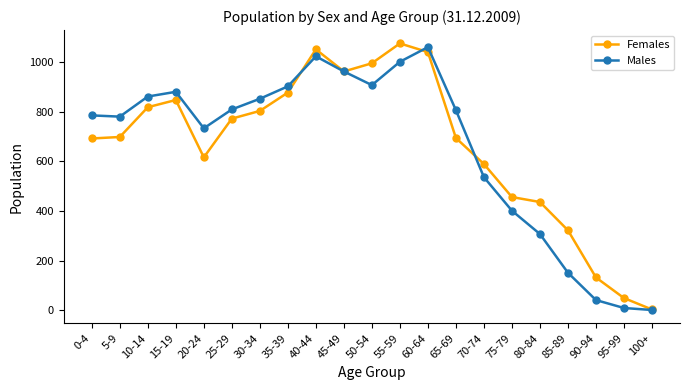

How many categories are shown in the chart?

21